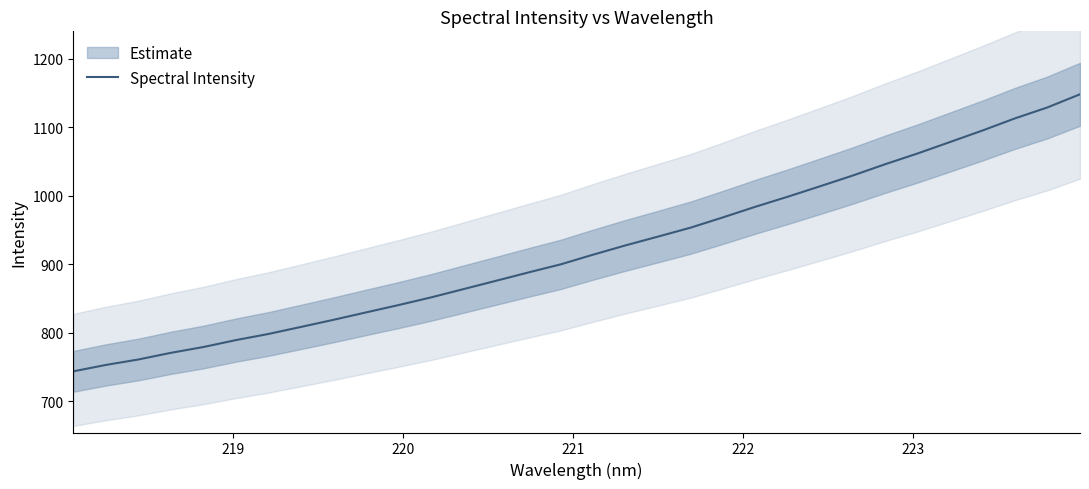

What is the sum of all values?

29477.1